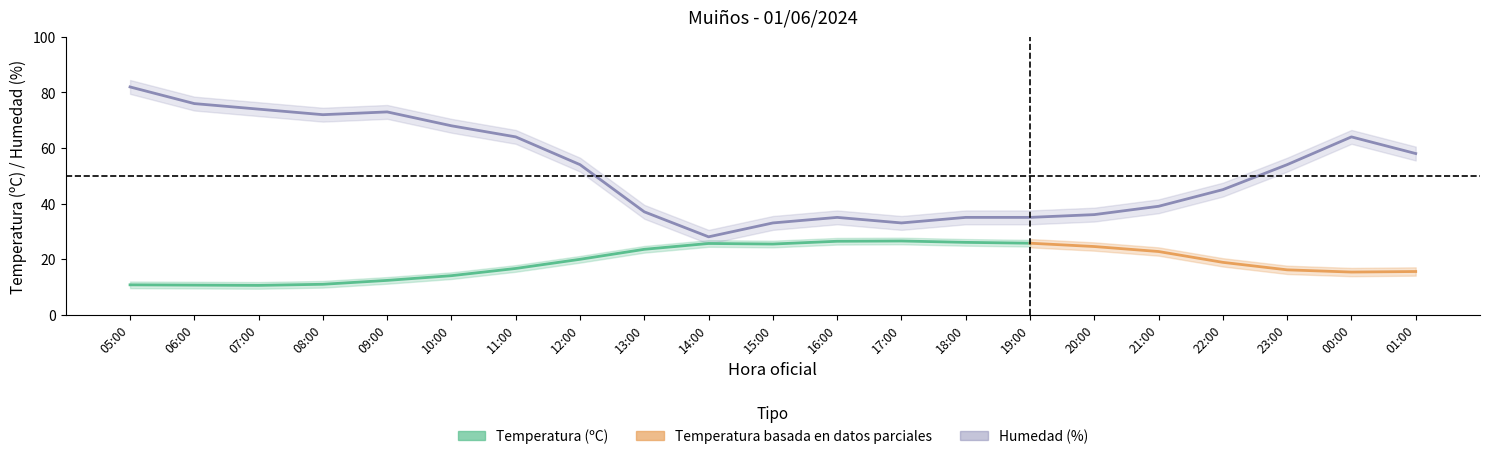

What is the label of the 11th point from the left?

15:00